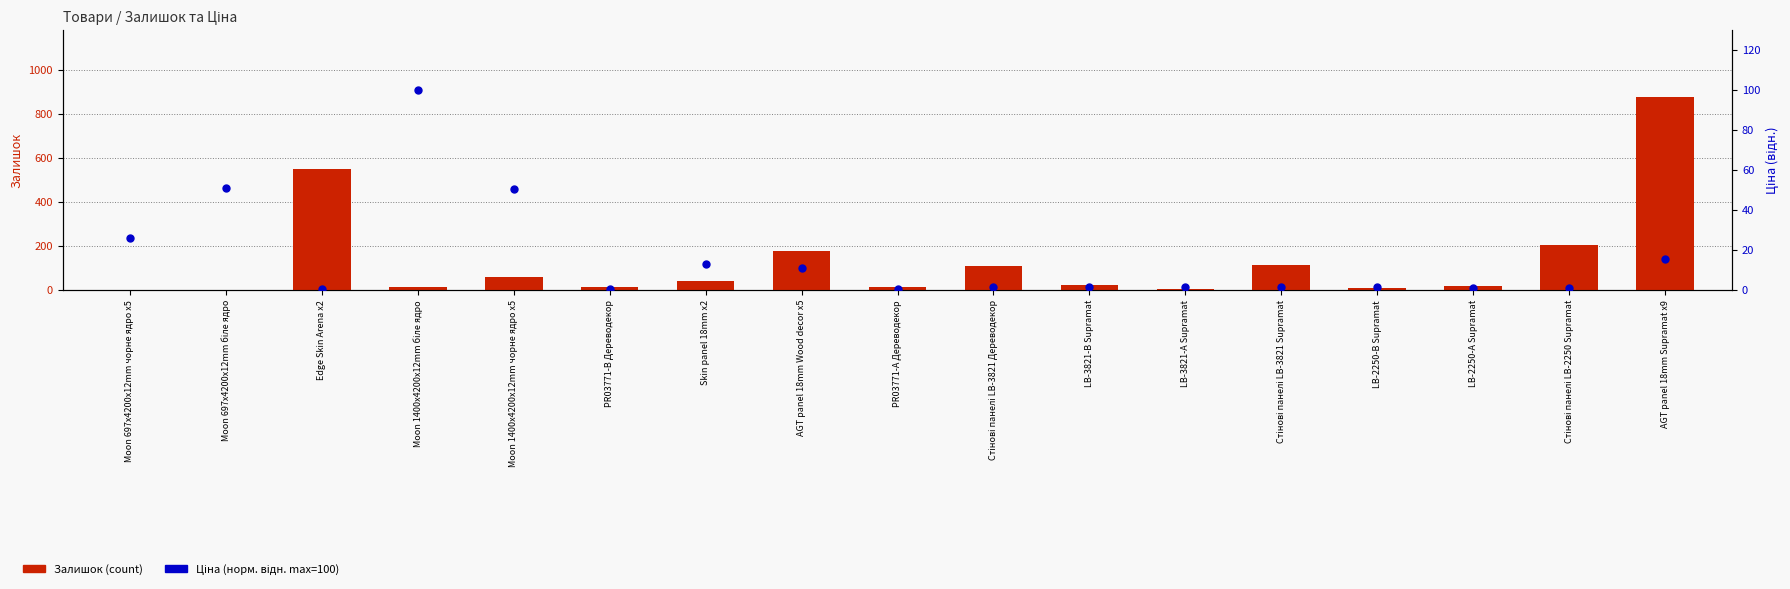

At which label does Залишок reach its peak?

AGT panel 18mm Supramat x9